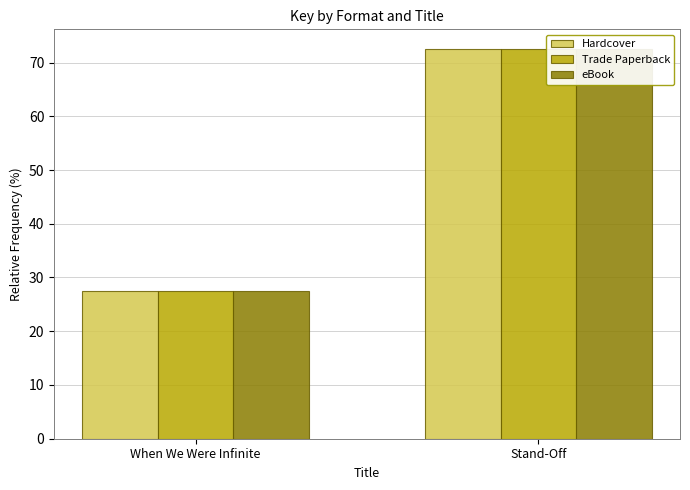

Reading right to left, extract all data points from this chart.

Hardcover: 72.5	27.5
Trade Paperback: 72.5	27.5
eBook: 72.5	27.5